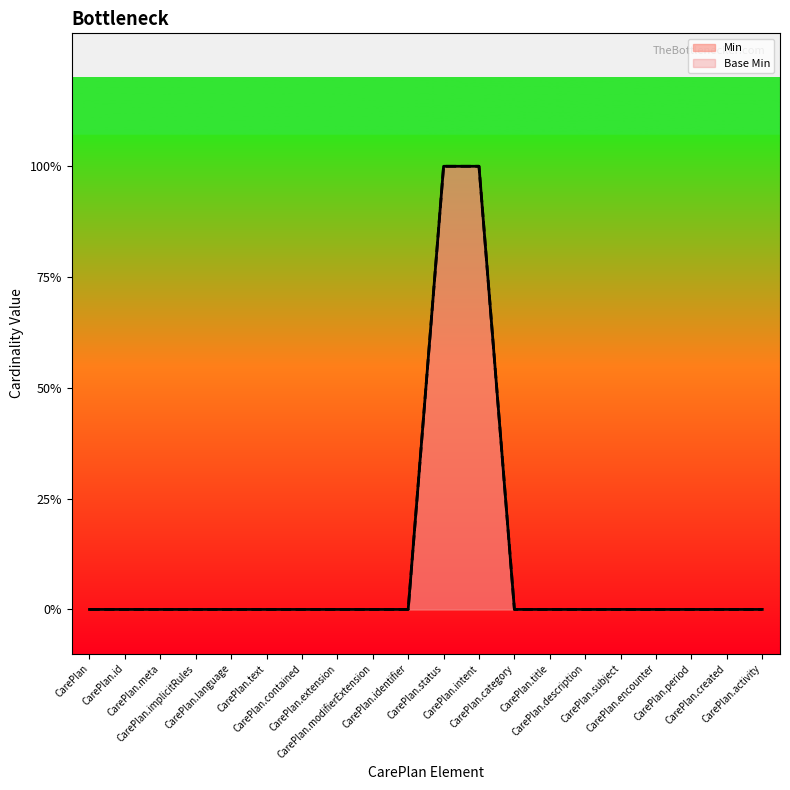

Does the chart display data point markers on the line(s)?

No